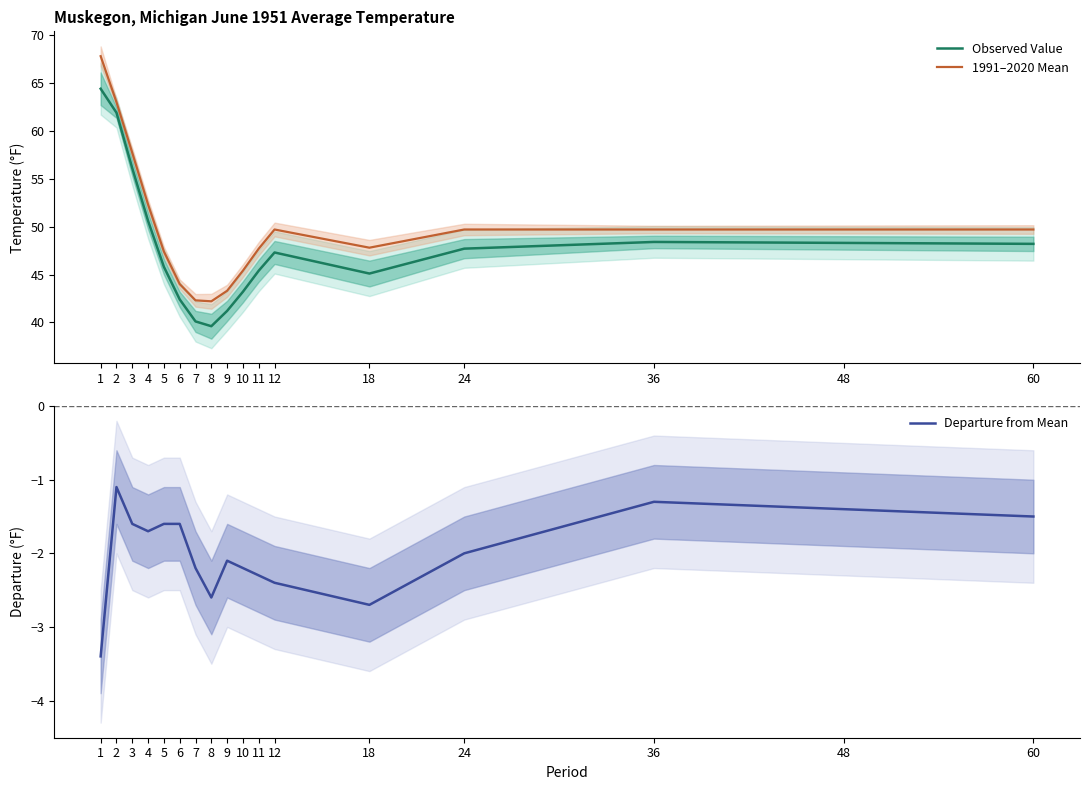

What is the difference between the highest and lowest values at 2?

64.1